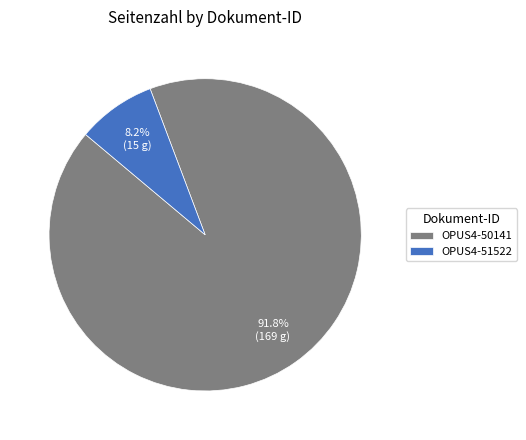

Does any single category account for the majority?

Yes